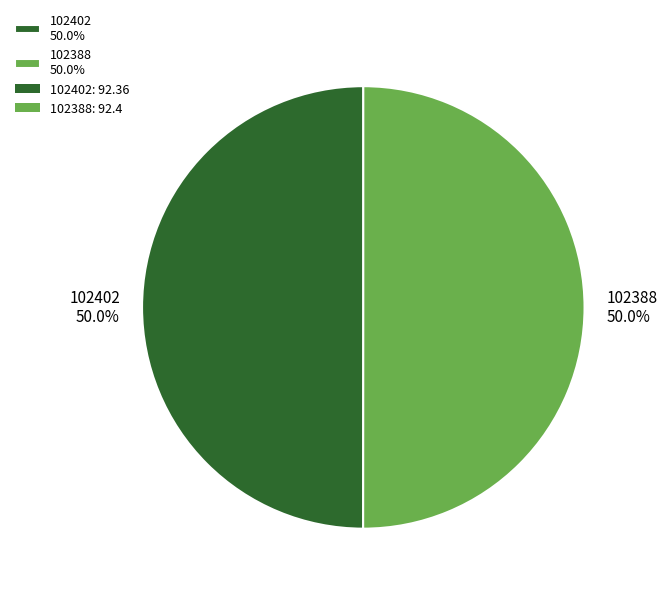

To the nearest percent, what is the average slice percentage?

50%